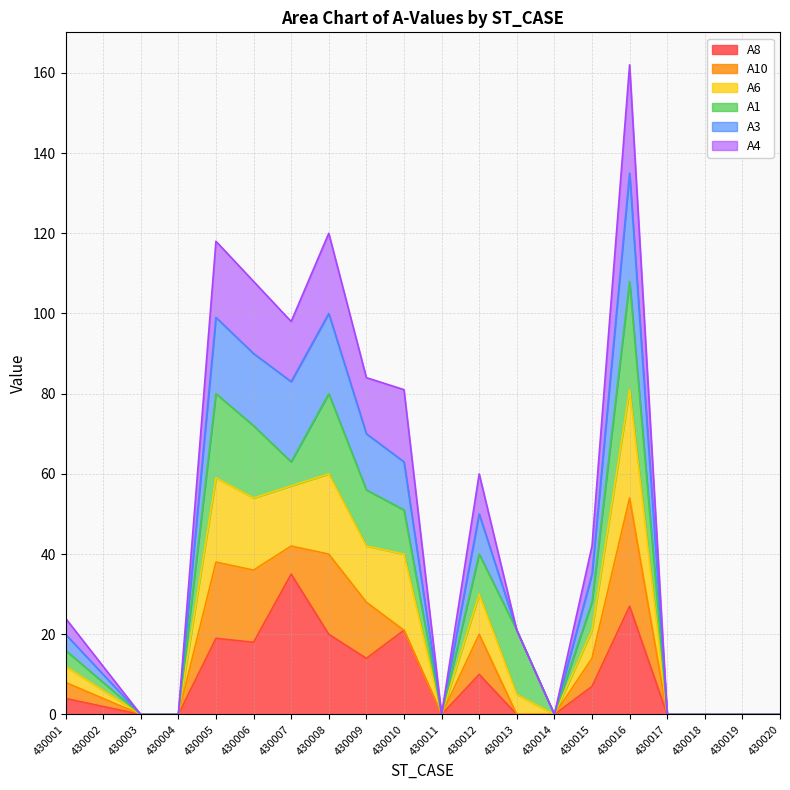

Where does the A8 series first go above 4?

430005